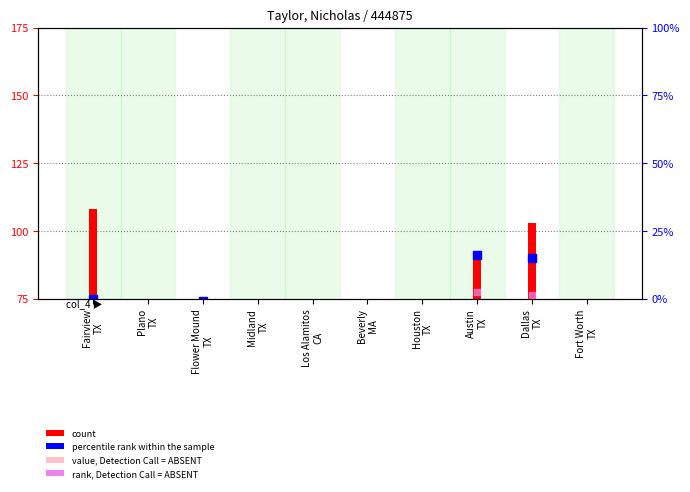

Which series contains the highest Y value?

count